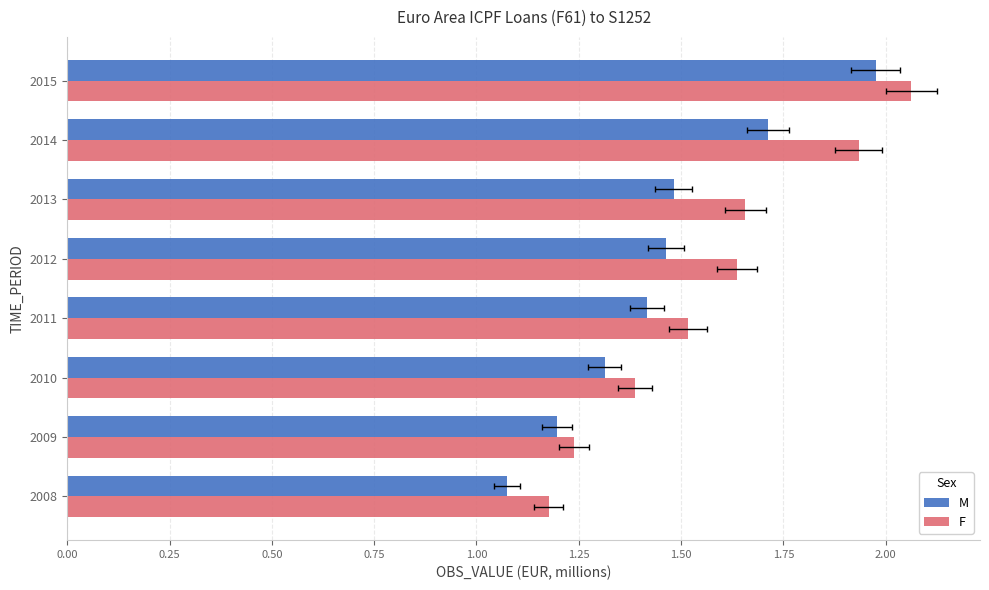

How many data points does each series have?

8